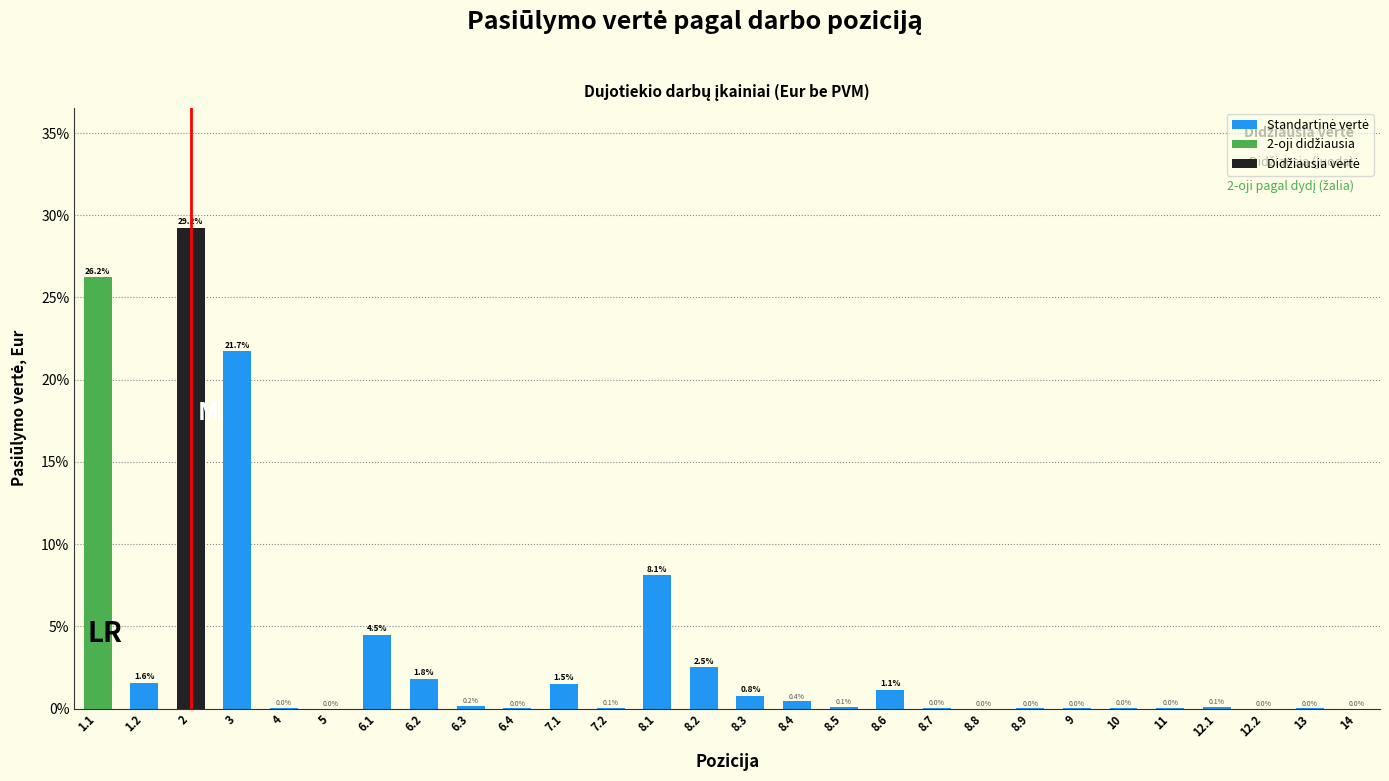

Is it true that the value at 7.2 is 0.1?

True